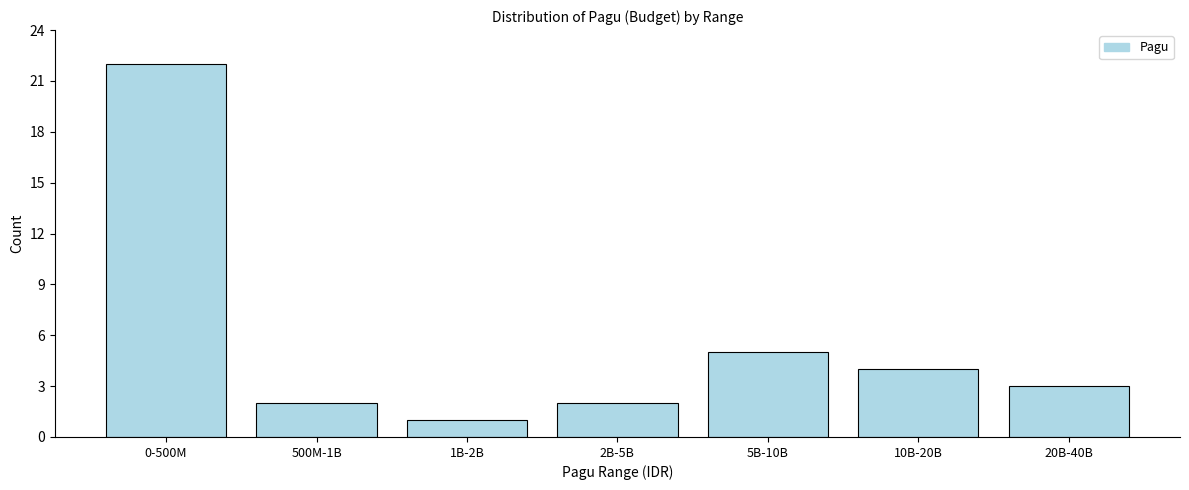

Reading right to left, what are all the values shown in this chart?

20B-40B=3	10B-20B=4	5B-10B=5	2B-5B=2	1B-2B=1	500M-1B=2	0-500M=22